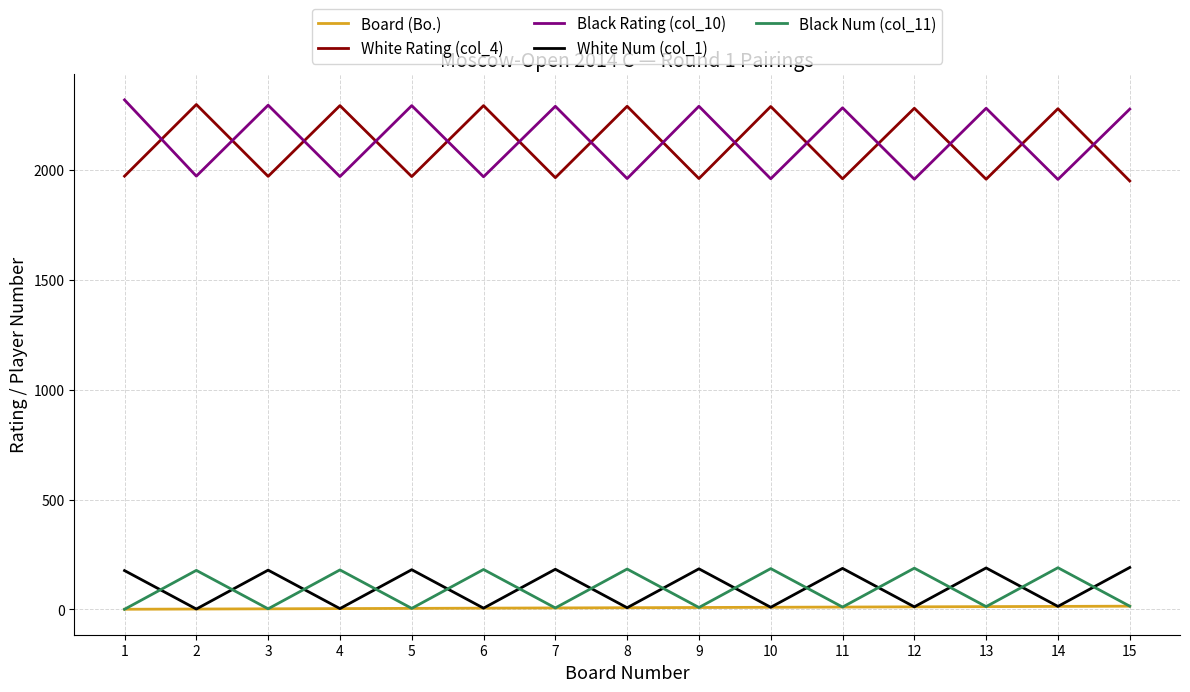

Where is Black Rating (col_10) nearest to the value 2138?

15